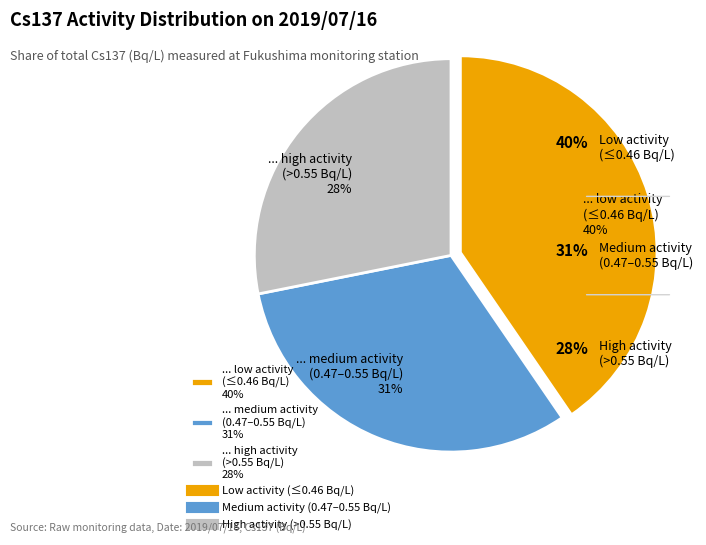

Does ... high activity (>0.55 Bq/L) 28% represent more than half of the total?

No